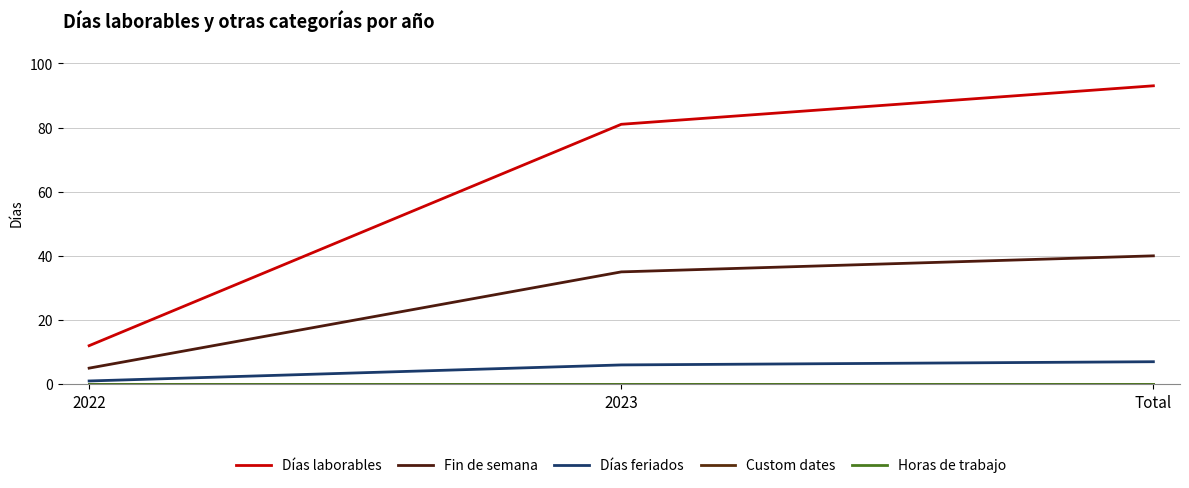

Reading left to right, list all the values displayed in this chart.

Días laborables: 2022=12	2023=81	Total=93
Fin de semana: 2022=5	2023=35	Total=40
Días feriados: 2022=1	2023=6	Total=7
Custom dates: 2022=0	2023=0	Total=0
Horas de trabajo: 2022=0	2023=0	Total=0